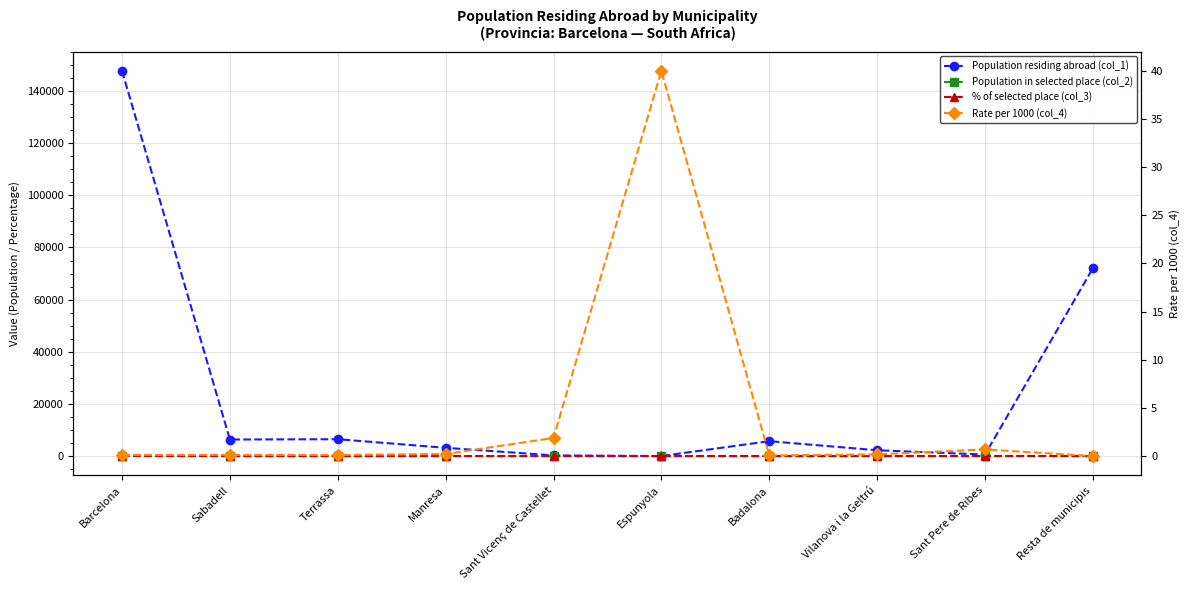

Rank the categories by % of selected place (col_3) value from highest to lowest.

Barcelona, Resta de municipis, Sabadell, Terrassa, Manresa, Sant Vicenç de Castellet, Espunyola, Badalona, Vilanova i la Geltrú, Sant Pere de Ribes